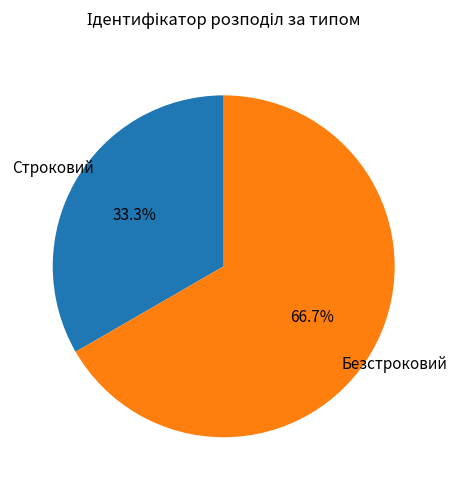

Is there any slice that represents more than half of the pie?

Yes